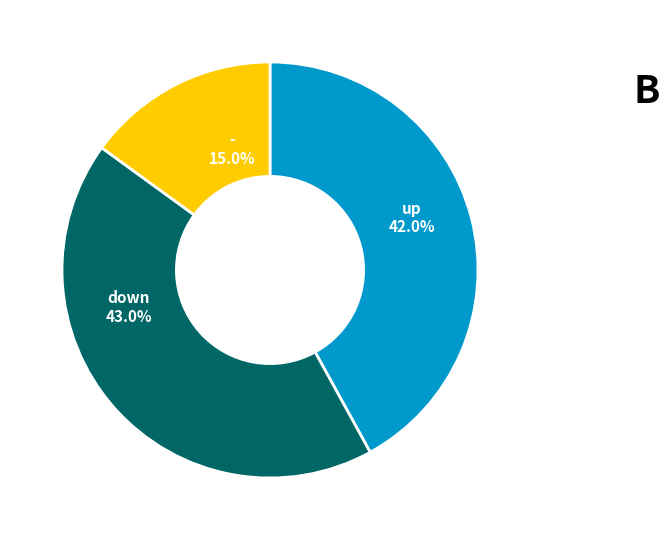

How many slices are in this pie chart?

3